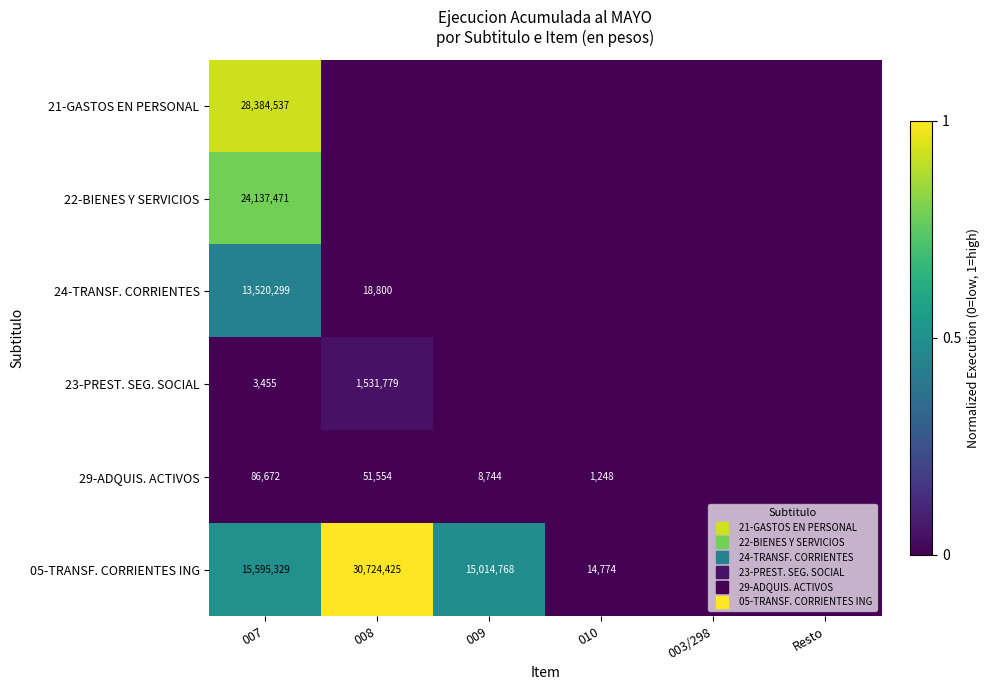

What is the maximum value shown in the chart?

1.0